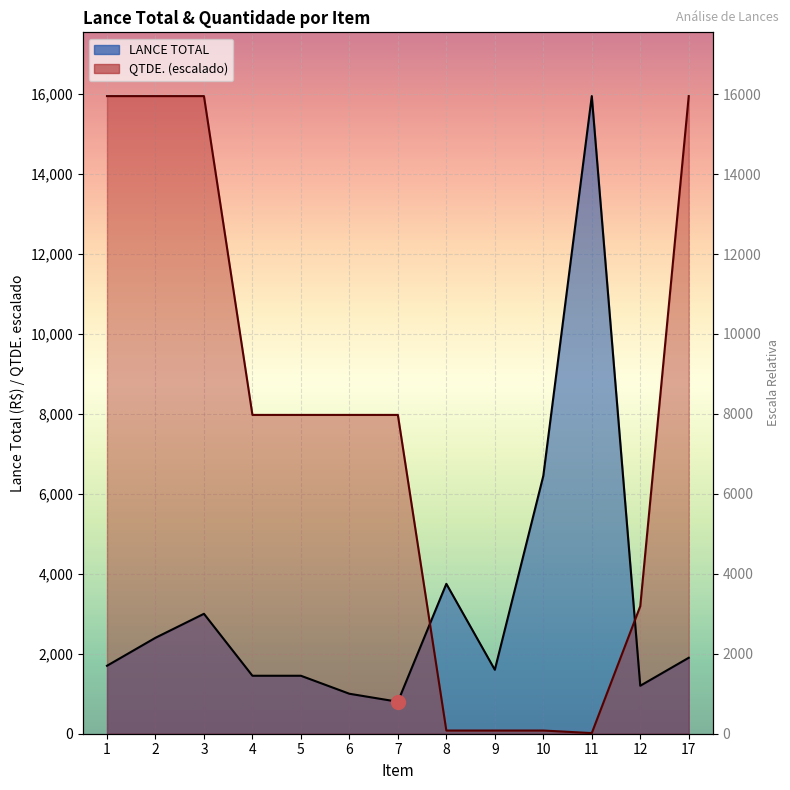

What is the sum of the LANCE TOTAL values at 3 and 9?

4600.0